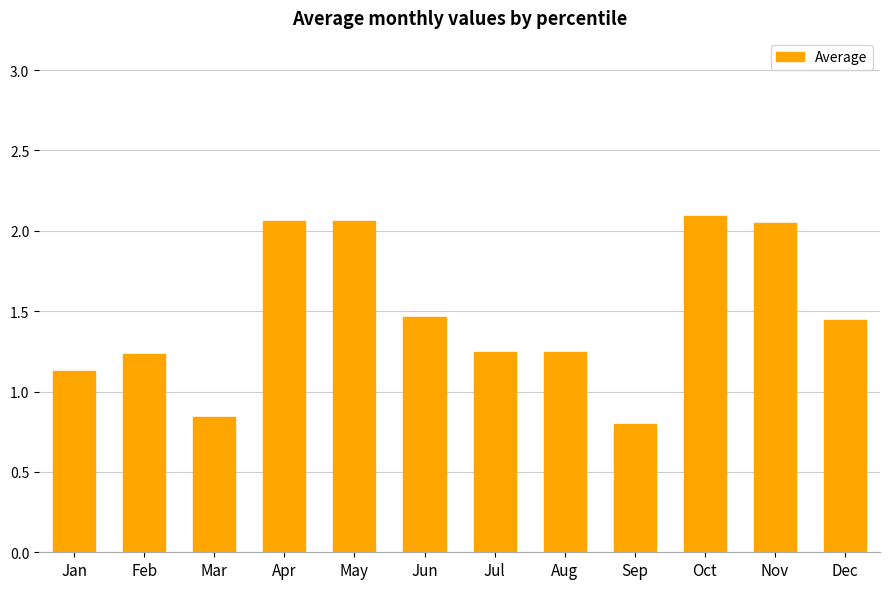

Which label corresponds to the smallest value in the chart?

Sep